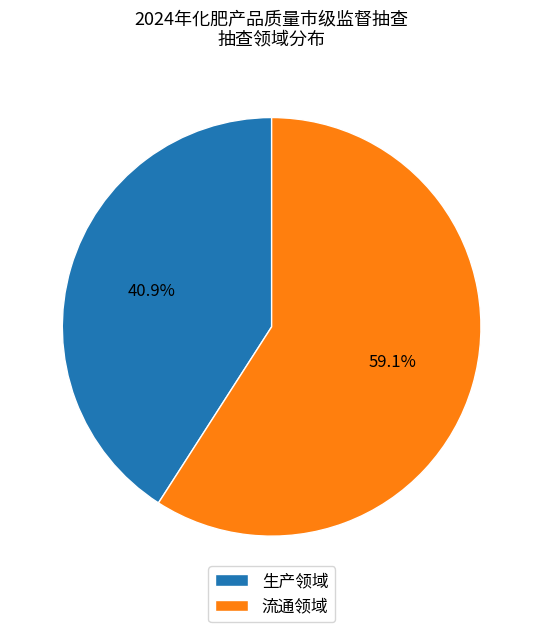

Does any single category account for the majority?

Yes